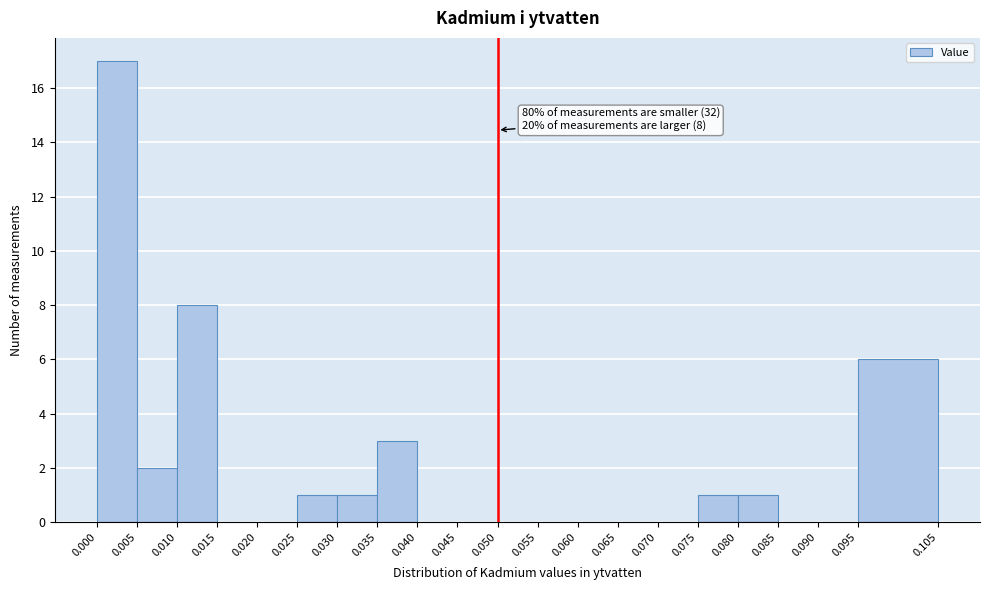

Which range on the x-axis has the tallest bar?

0.000 to 0.005